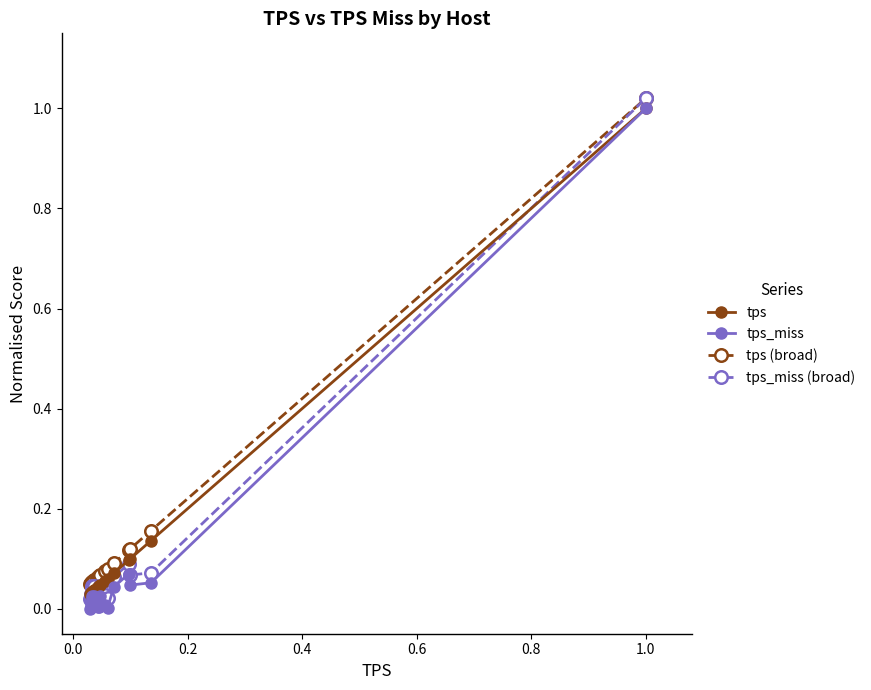

Rank the series by their average value, from highest to lowest.

tps (broad), tps, tps_miss (broad), tps_miss